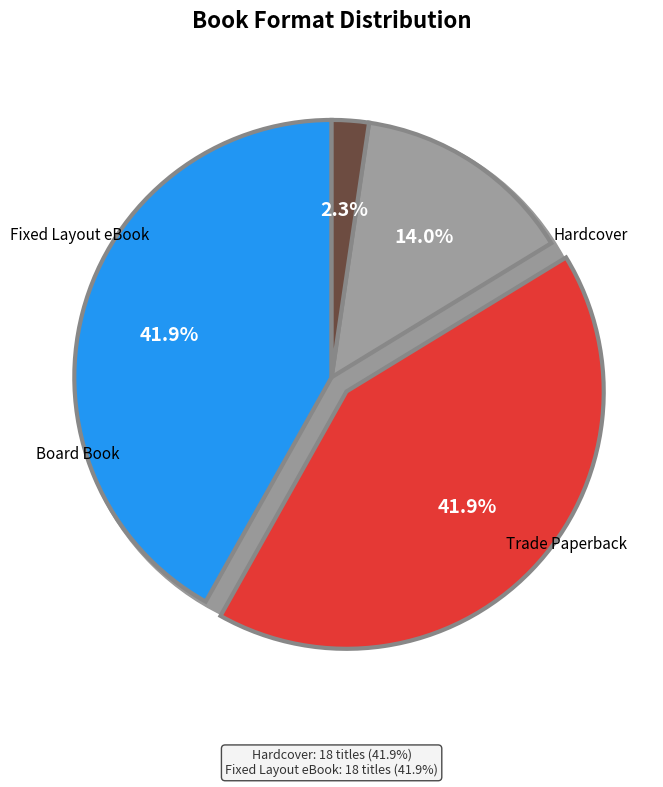

To the nearest percent, what is the difference between the Hardcover and Trade Paperback slice percentages?

28%